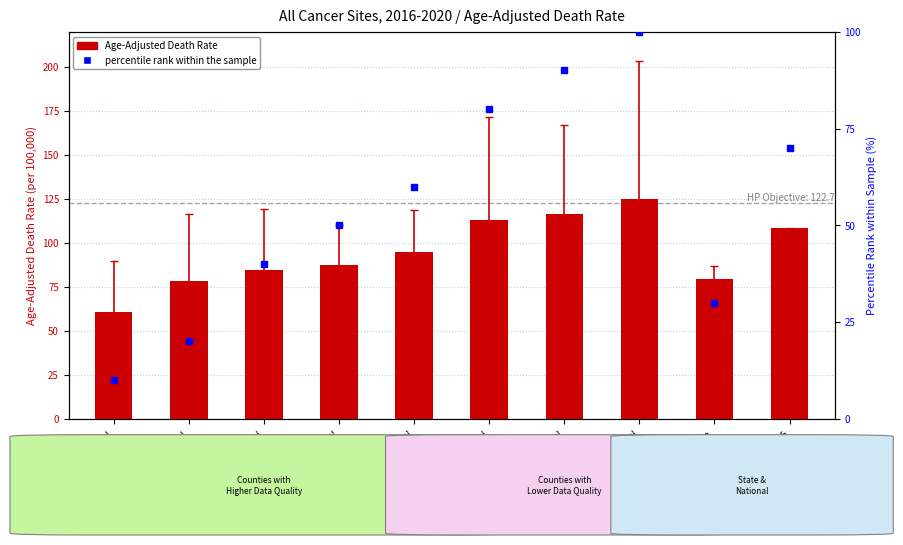

At which category is the sum across all series the highest?

Washington County